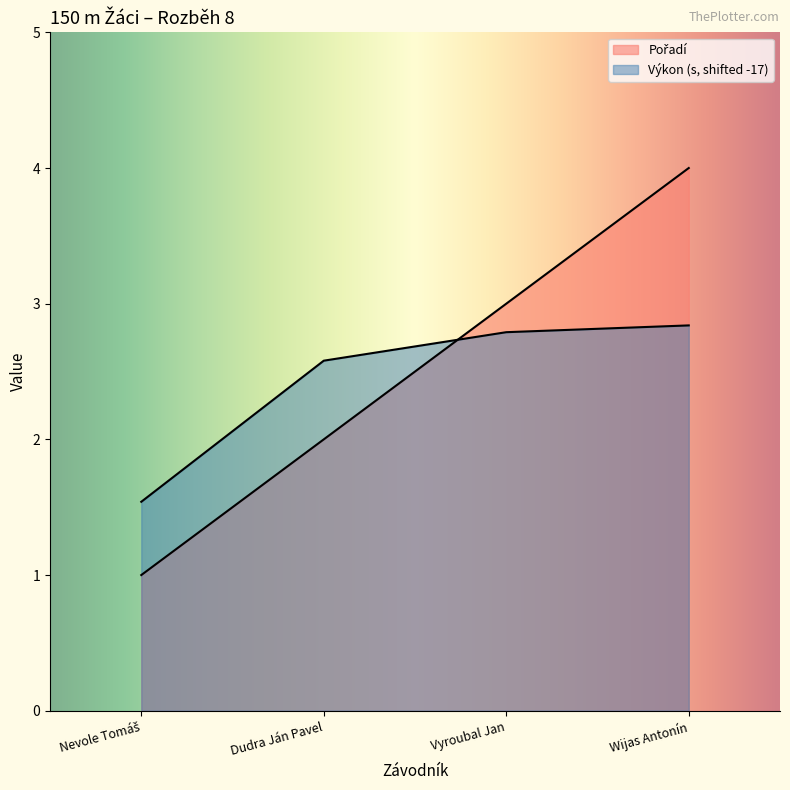

List the labels in order of Pořadí value, largest first.

Wijas Antonín, Vyroubal Jan, Dudra Ján Pavel, Nevole Tomáš